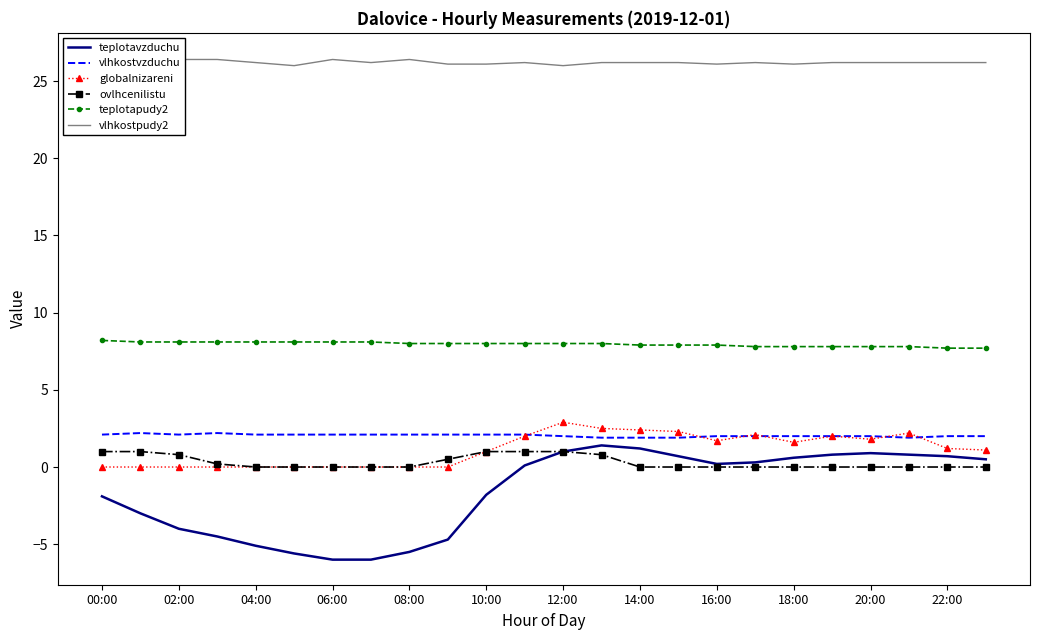

Reading right to left, transcribe all the data shown in this chart.

teplotavzduchu: 0.5	0.7	0.8	0.9	0.8	0.6	0.3	0.2	0.7	1.2	1.4	1.0	0.1	-1.8	-4.7	-5.5	-6.0	-6.0	-5.6	-5.1	-4.5	-4.0	-3.0	-1.9
vlhkostvzduchu: 2.0	2.0	1.9	2.0	2.0	2.0	2.0	2.0	1.9	1.9	1.9	2.0	2.1	2.1	2.1	2.1	2.1	2.1	2.1	2.1	2.2	2.1	2.2	2.1
globalnizareni: 1.1	1.2	2.2	1.8	2.0	1.6	2.1	1.7	2.3	2.4	2.5	2.9	2.0	1.0	0.0	0.0	0.0	0.0	0.0	0.0	0.0	0.0	0.0	0.0
ovlhcenilistu: 0.0	0.0	0.0	0.0	0.0	0.0	0.0	0.0	0.0	0.0	0.8	1.0	1.0	1.0	0.5	0.0	0.0	0.0	0.0	0.0	0.2	0.8	1.0	1.0
teplotapudy2: 7.7	7.7	7.8	7.8	7.8	7.8	7.8	7.9	7.9	7.9	8.0	8.0	8.0	8.0	8.0	8.0	8.1	8.1	8.1	8.1	8.1	8.1	8.1	8.2
vlhkostpudy2: 26.2	26.2	26.2	26.2	26.2	26.1	26.2	26.1	26.2	26.2	26.2	26.0	26.2	26.1	26.1	26.4	26.2	26.4	26.0	26.2	26.4	26.4	26.5	26.3